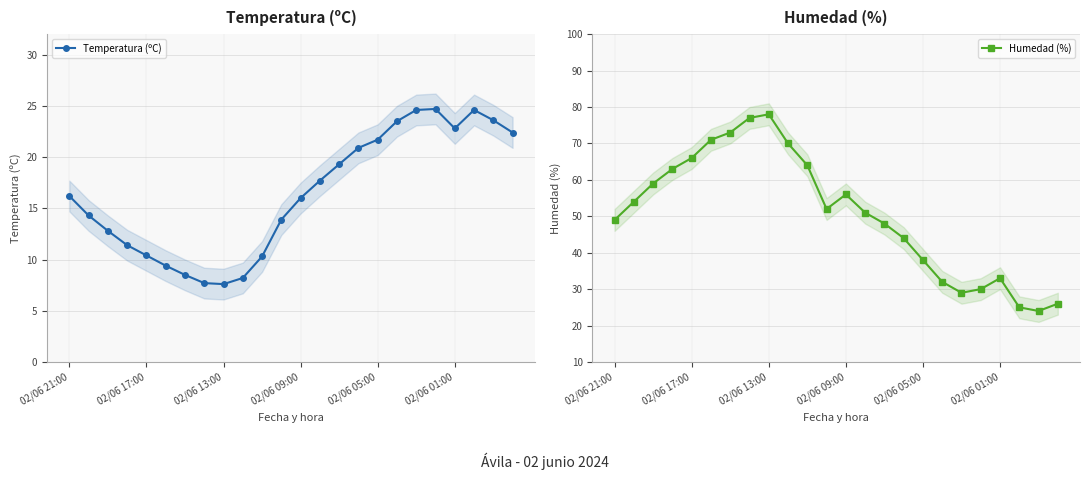

List the series in order of their overall mean, highest first.

Humedad (%), Temperatura (ºC)